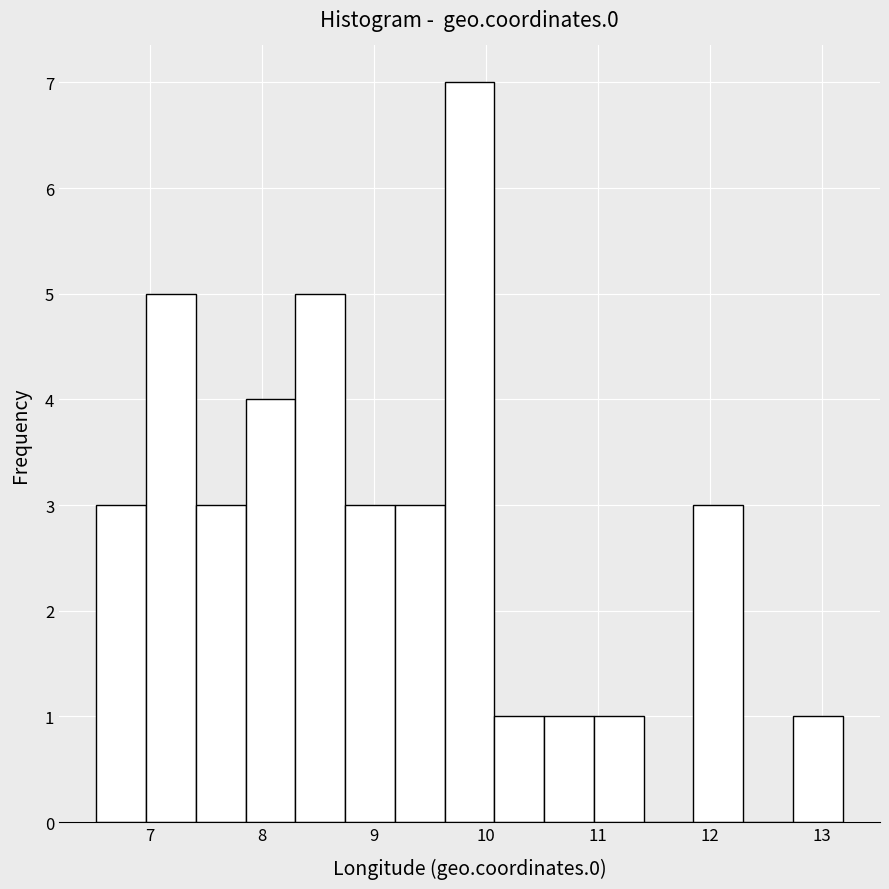

Reading left to right, list every bar in this chart as the range it spans on the x-axis followed by its height. Neither the bar edges nor the heights are printed on the chart, so give them approximately, as read against the axes.

6.5 to 7.0: 3
7.0 to 7.4: 5
7.4 to 7.9: 3
7.9 to 8.3: 4
8.3 to 8.7: 5
8.7 to 9.2: 3
9.2 to 9.6: 3
9.6 to 10.1: 7
10.1 to 10.5: 1
10.5 to 11.0: 1
11.0 to 11.4: 1
11.4 to 11.9: 0
11.9 to 12.3: 3
12.3 to 12.7: 0
12.7 to 13.2: 1